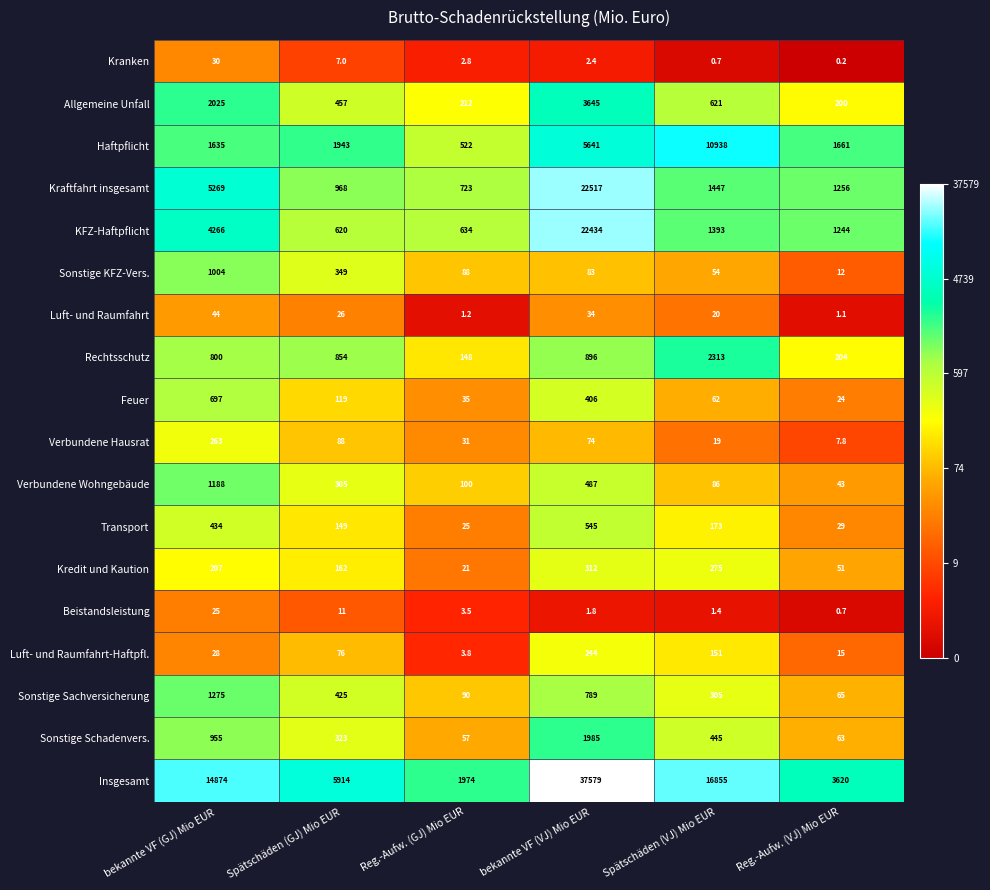

Read the KFZ-Haftpflicht value at Reg.-Aufw. (VJ) Mio EUR.

1244.0